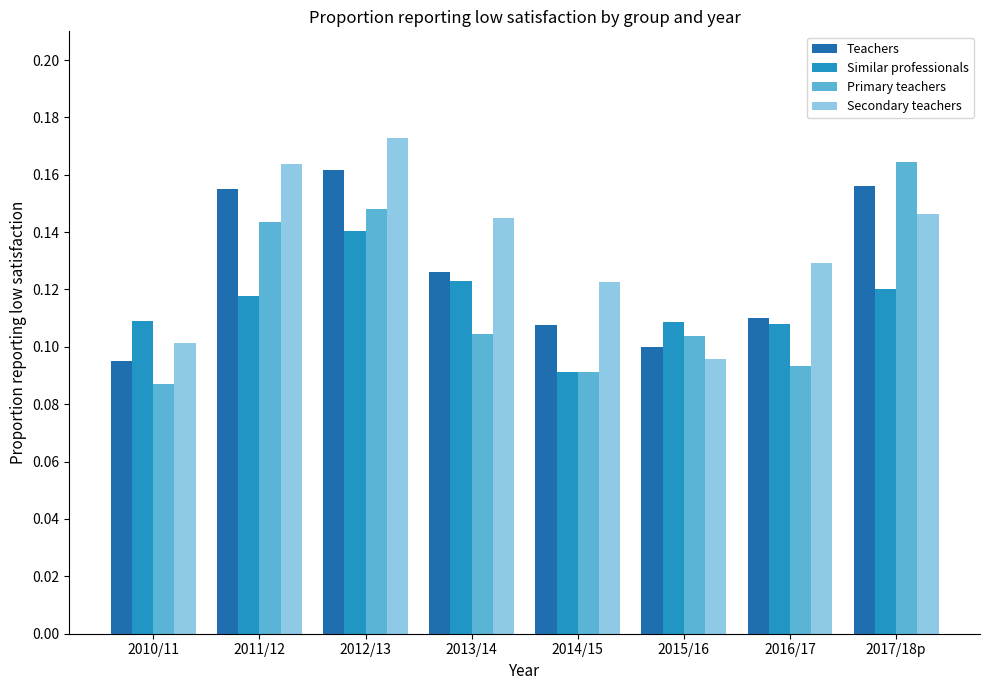

How many bars are there in each group?

4